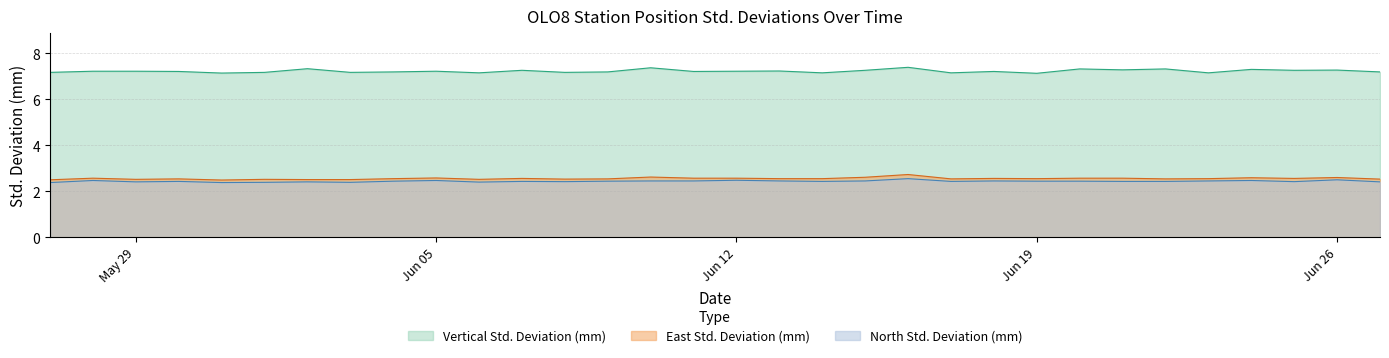

Which series has the largest total across all categories?

Vertical Std. Deviation (mm)